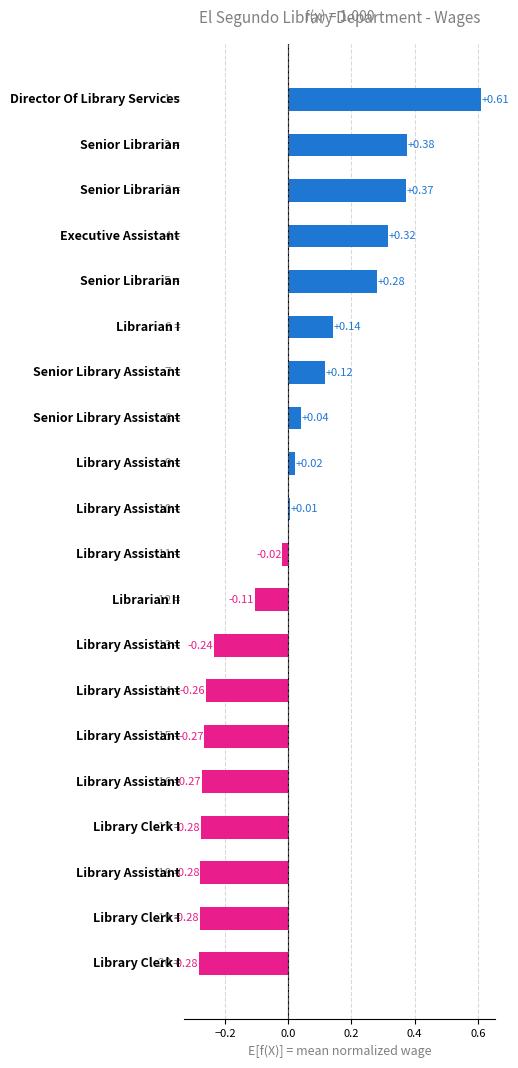

What is the difference between the maximum and minimum values?

0.9